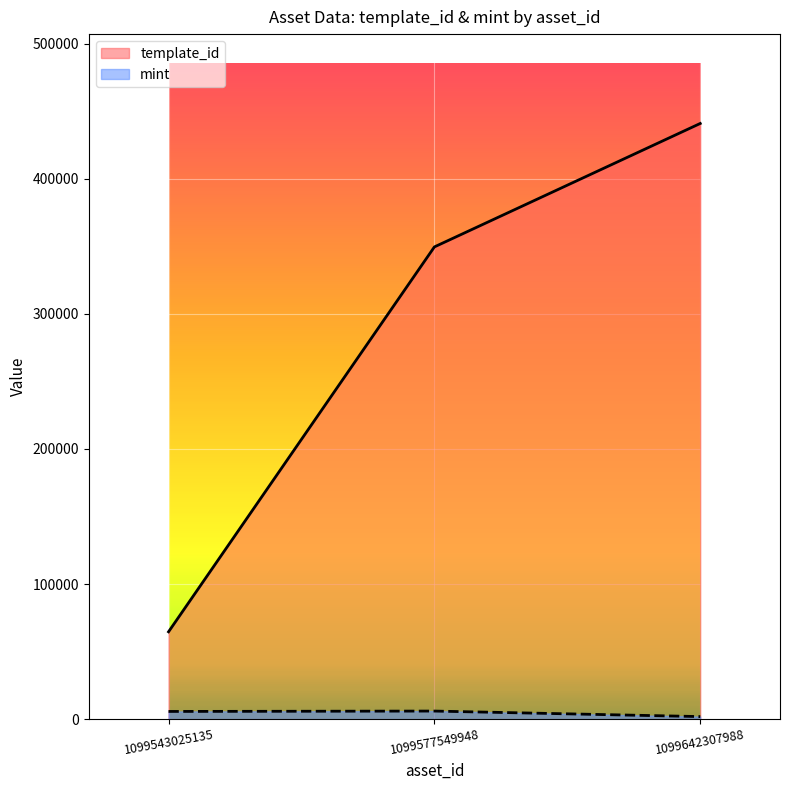

Reading right to left, extract all data points from this chart.

template_id: 1099642307988=440886	1099577549948=349523	1099543025135=64660
mint: 1099642307988=1900	1099577549948=5986	1099543025135=5708